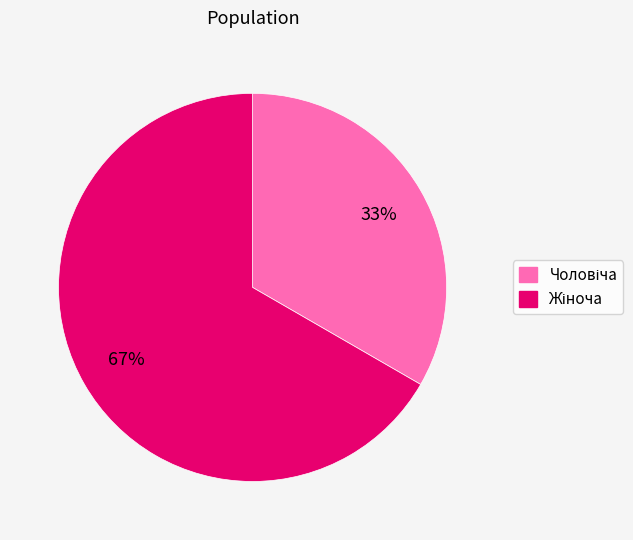

How many slices are in this pie chart?

2